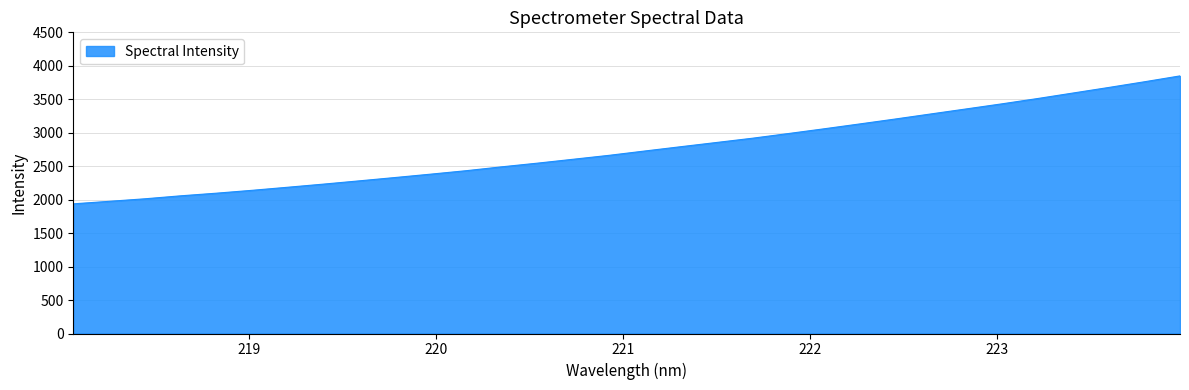

What is the minimum value shown in the chart?

1937.4